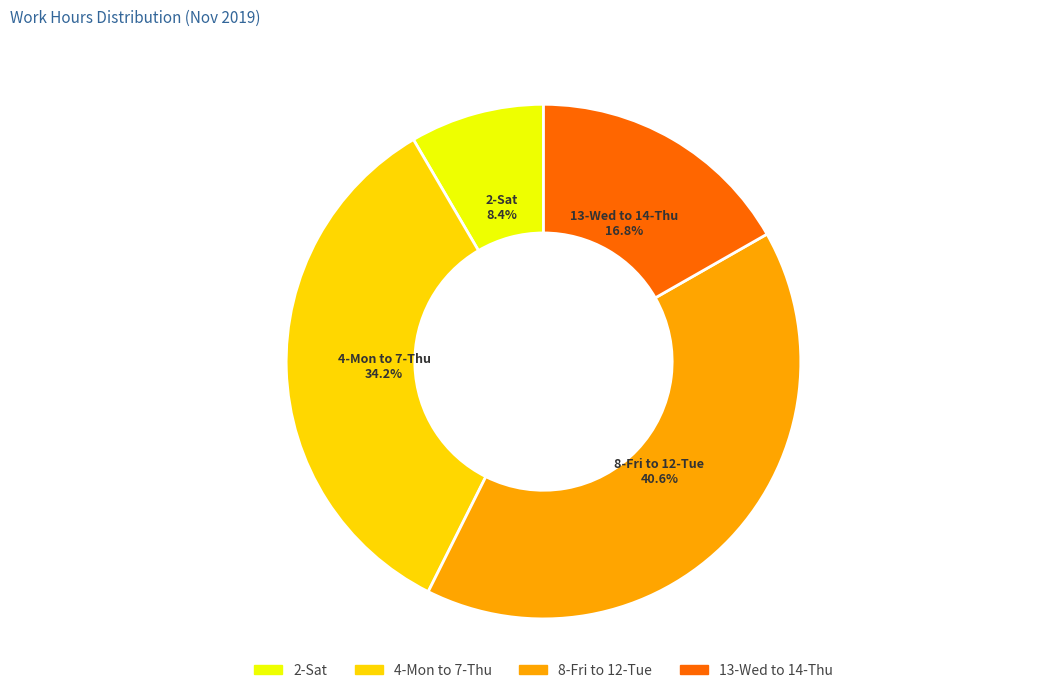

To the nearest percent, what is the difference between the largest and smallest slice percentages?

32%